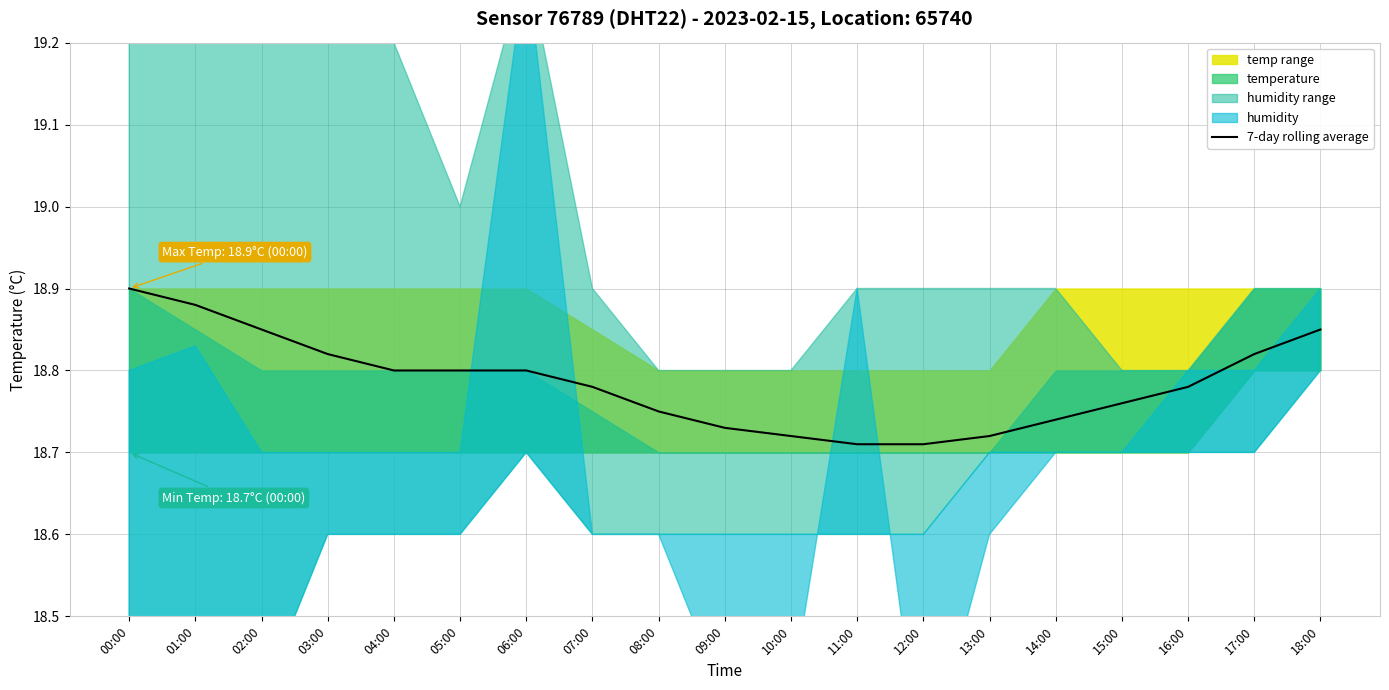

True or false: the data shows 18.8 at 07:00.

True